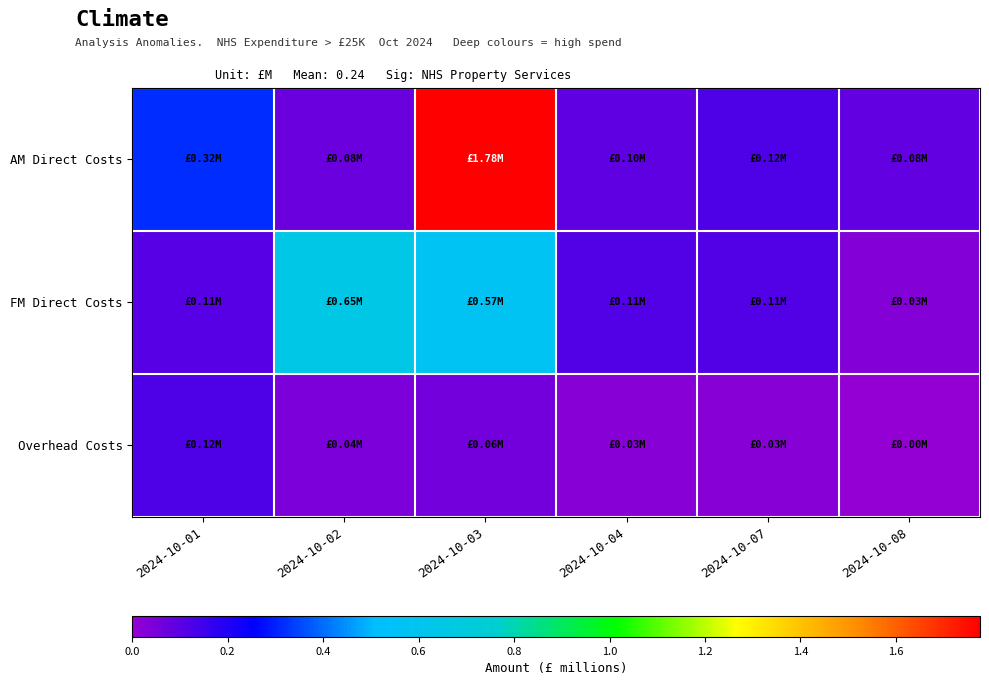

Which series changed the most between 2024-10-01 and 2024-10-04?

AM Direct Costs